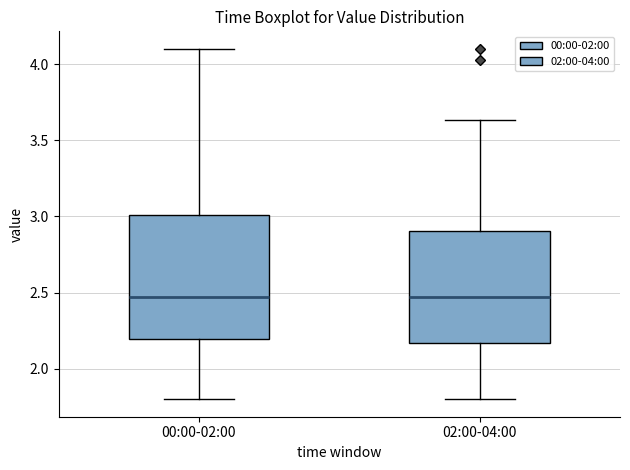

Reading left to right, transcribe this box plot: for each box, give where its median line is, the range the box spans, and where its two whiskers end, as read against the y-axis. The values are not printed on the chart, so give them approximately, as read against the axis.

00:00-02:00: median 2.45, box 2.20 to 3.00, whiskers 1.80 to 4.10
02:00-04:00: median 2.45, box 2.15 to 2.90, whiskers 1.80 to 3.65